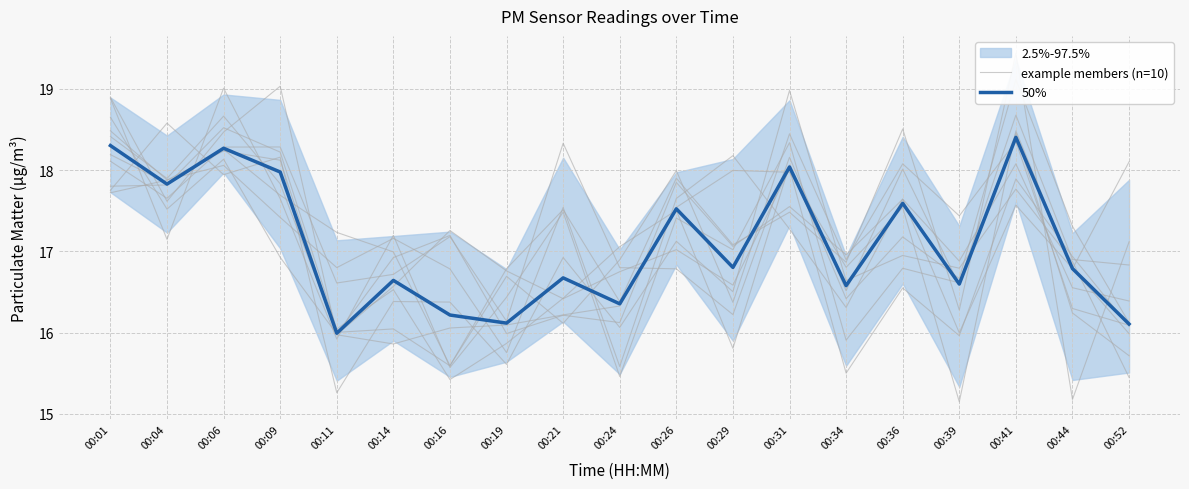

What is the maximum value for example members (n=10)?

19.0